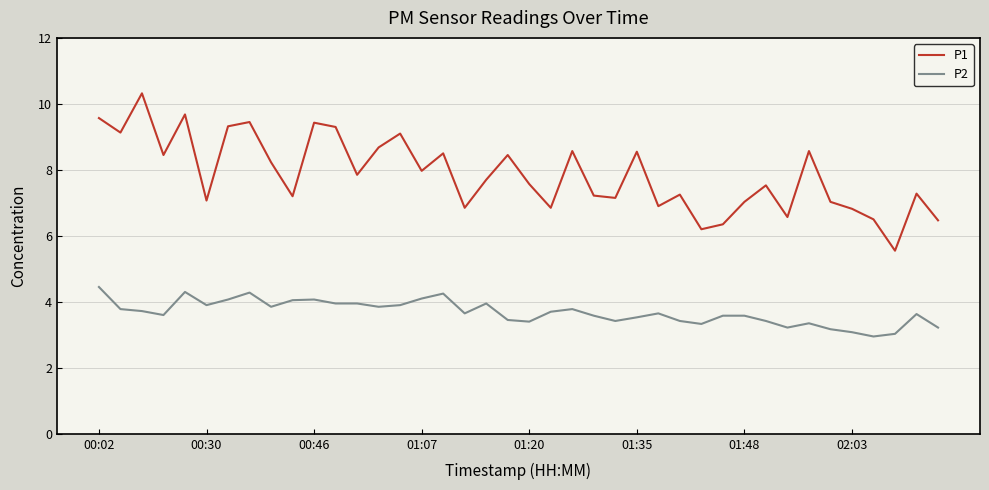

What is the highest value of the P1 series?

10.3